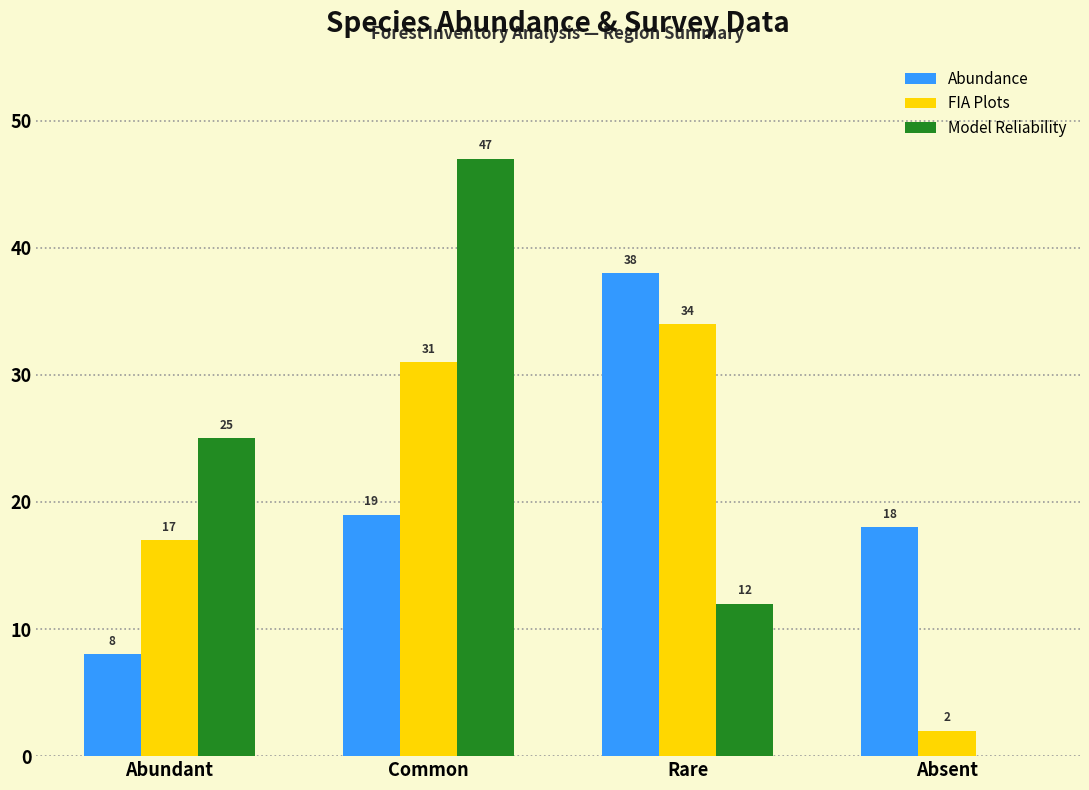

What is the total value across all series at Common?

97